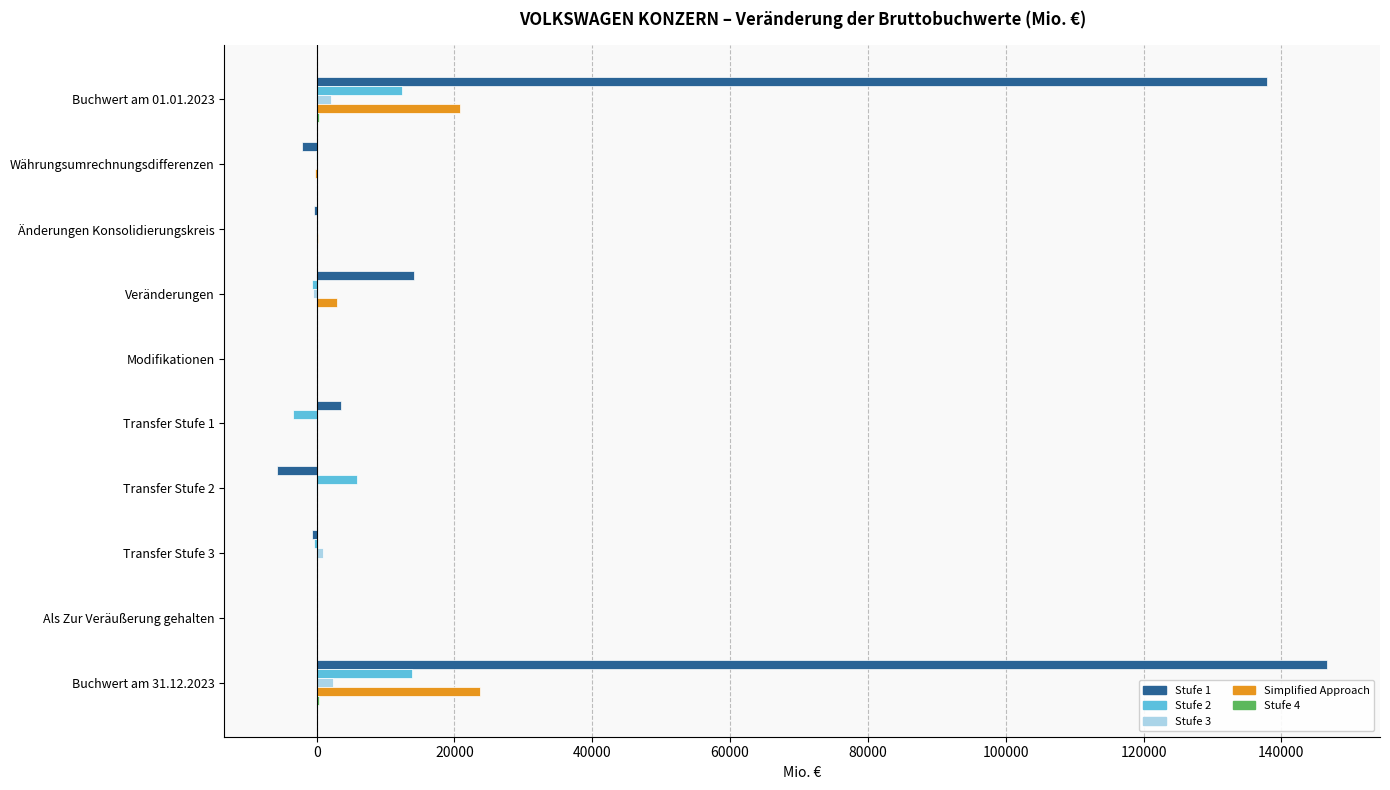

What is the sum of all Simplified Approach values?

47405